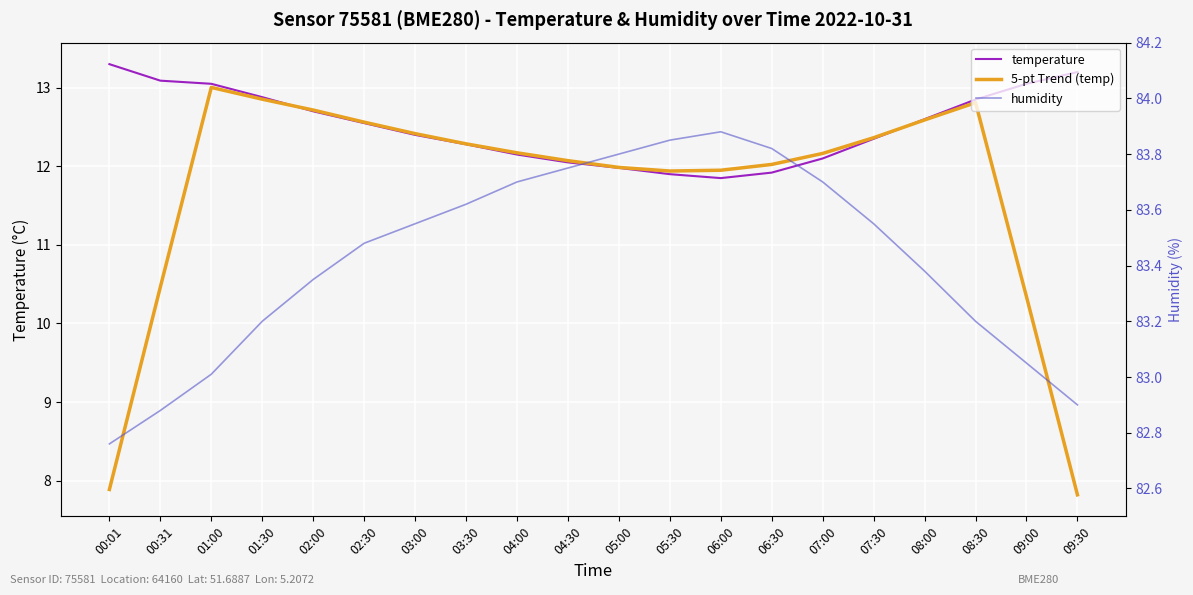

The value of humidity at 08:00 is 83.4. True or false?

True